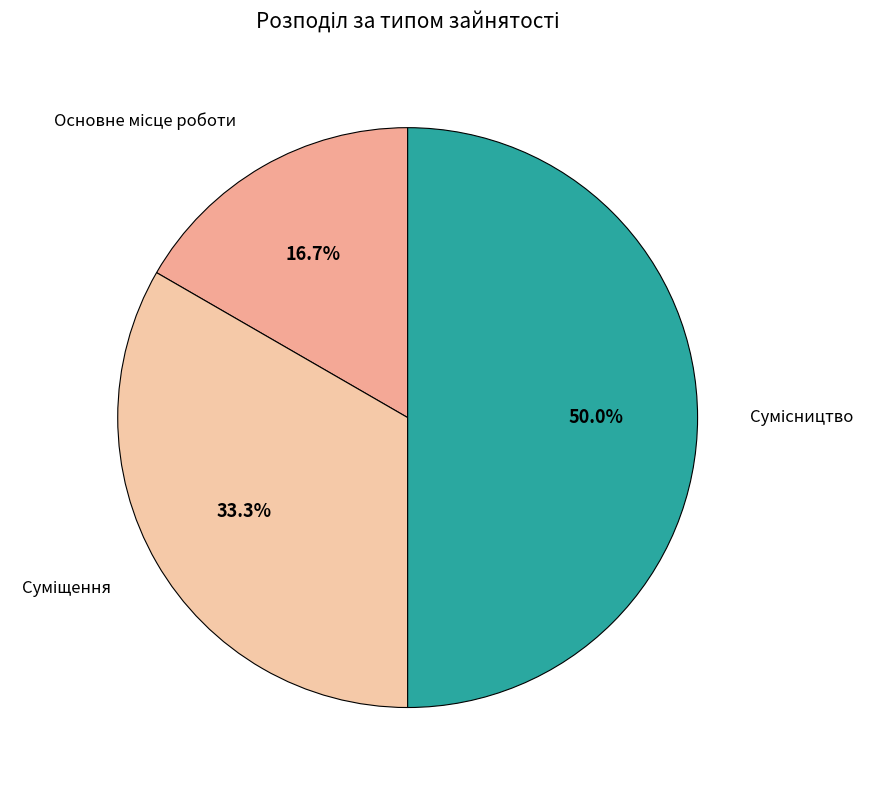

Which category has the smallest portion of the pie?

Основне місце роботи